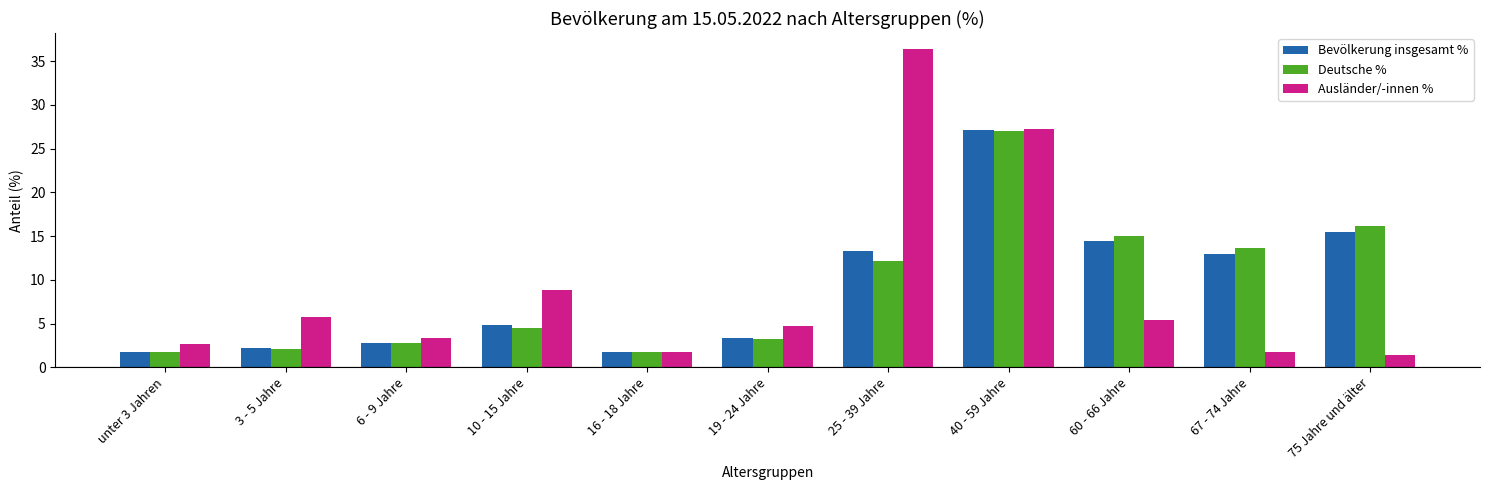

Which series has the widest spread of values?

Ausländer/-innen %